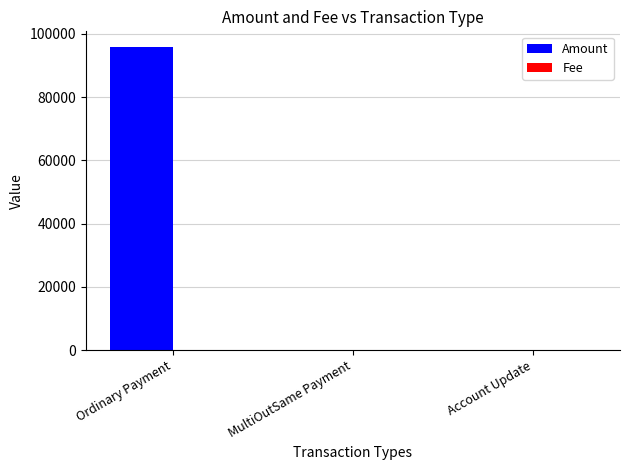

Which series has the largest total across all categories?

Amount